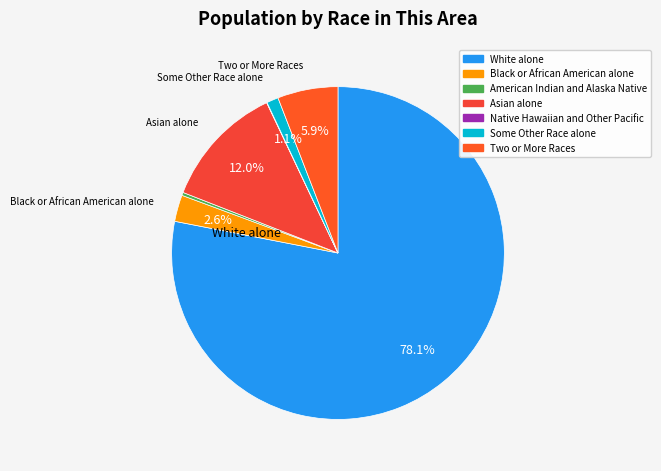

Which category has the biggest portion of the pie?

White alone